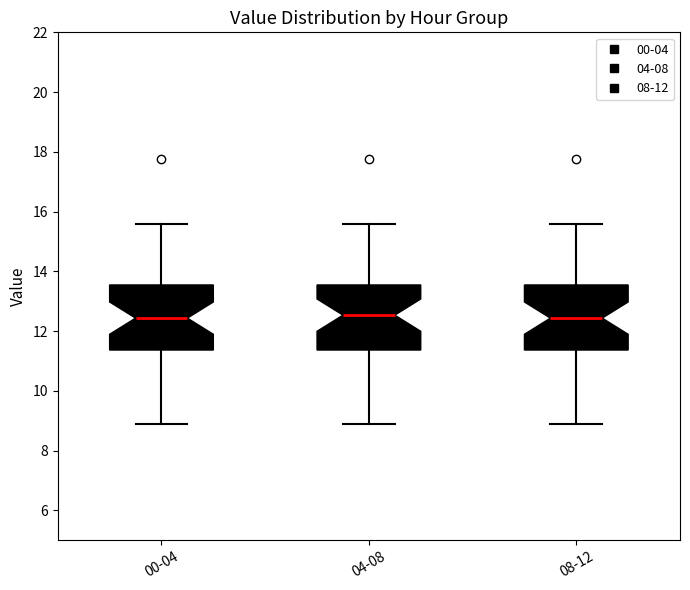

Reading left to right, read every box against the y-axis: the position of its median line, the range the box covers, and the ends of its whiskers. The values are not printed on the chart, so give them approximately, as read against the axis.

00-04: median 12.4, box 11.4 to 13.6, whiskers 8.8 to 15.6
04-08: median 12.6, box 11.4 to 13.6, whiskers 8.8 to 15.6
08-12: median 12.4, box 11.4 to 13.6, whiskers 8.8 to 15.6